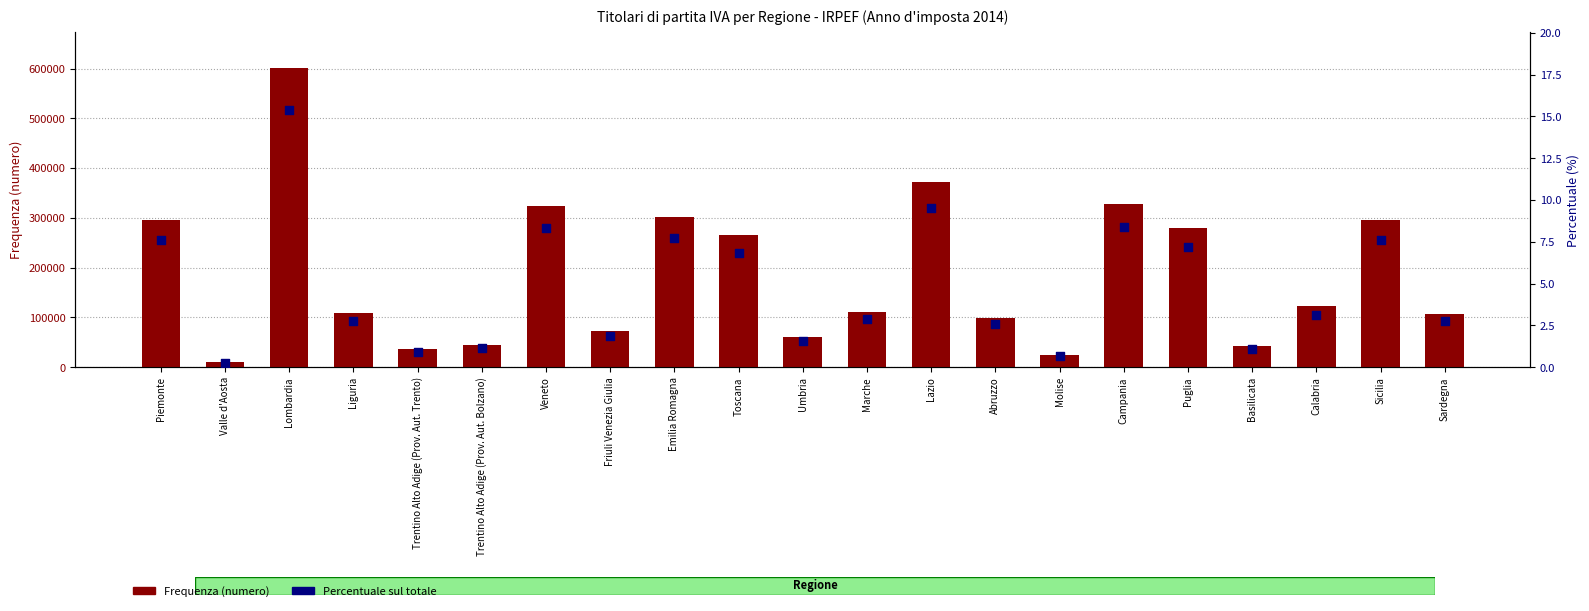

Which series contains the highest Y value?

Frequenza